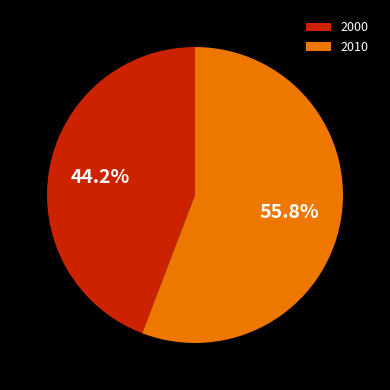

How many slices are in this pie chart?

2